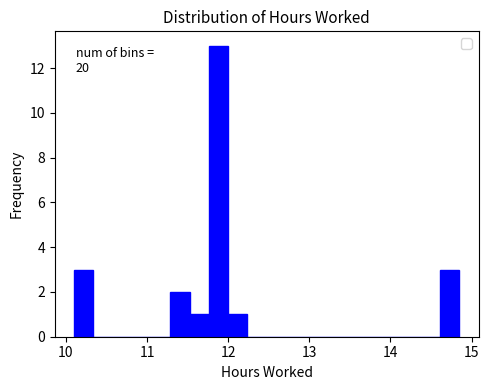

Read against the x-axis, roughly where is the centre of the tallest bar?

11.9